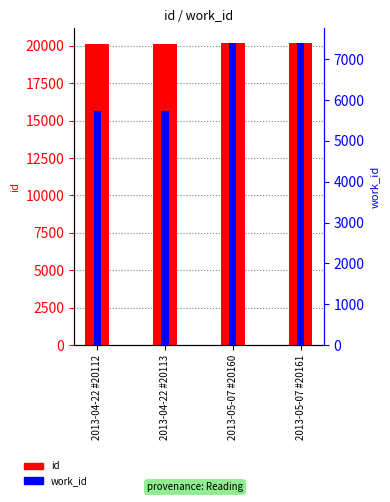

Which series has the widest spread of values?

work_id